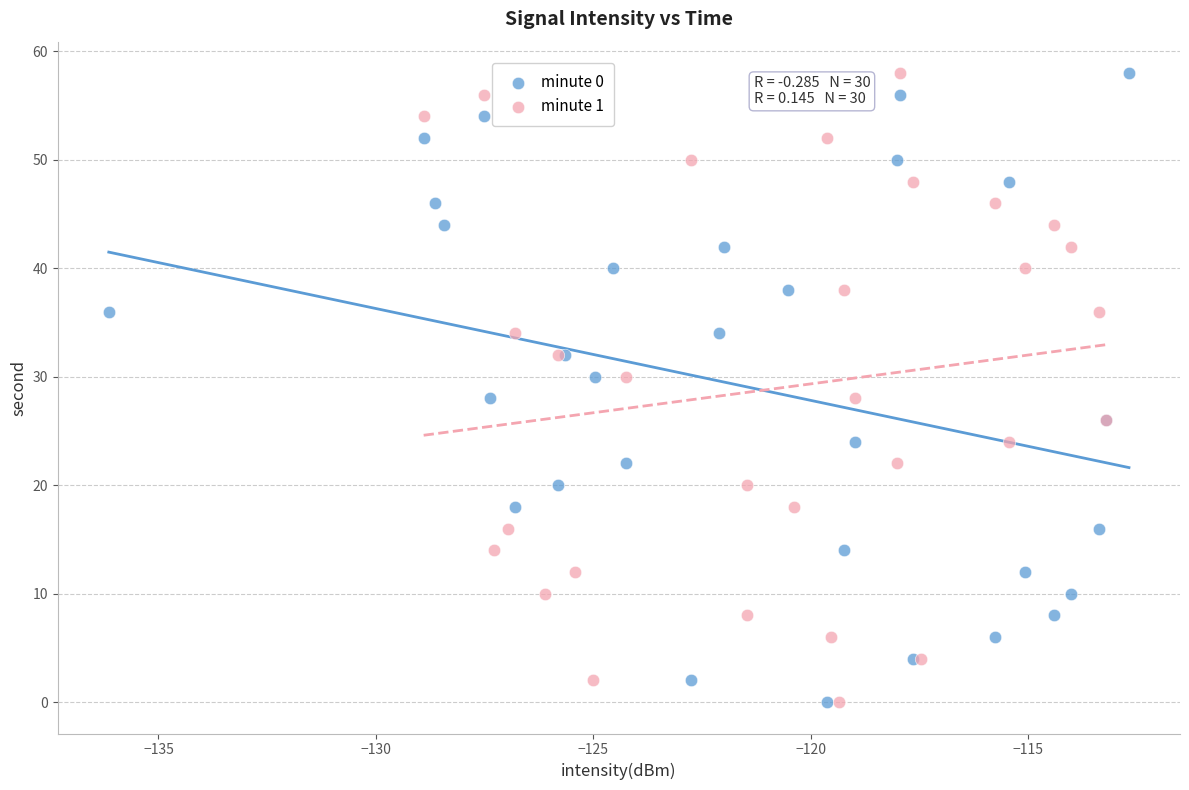

What are all the series names shown in the legend?

minute 0, minute 1